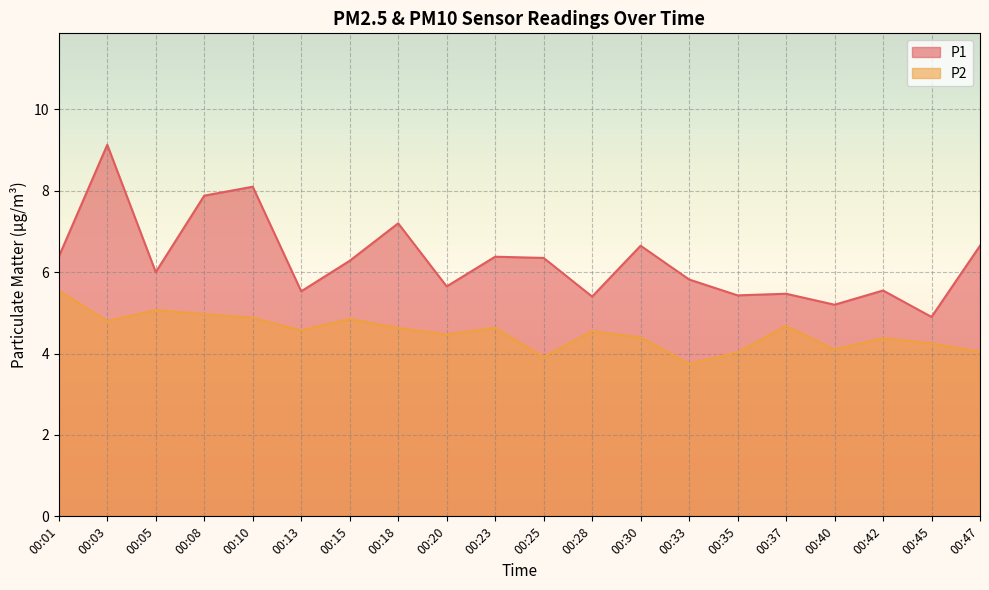

How many series are shown in this chart?

2